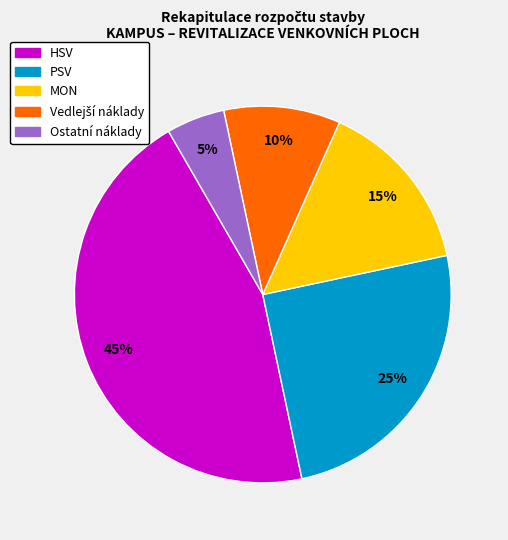

True or false: Ostatní náklady accounts for 1% of the total.

False